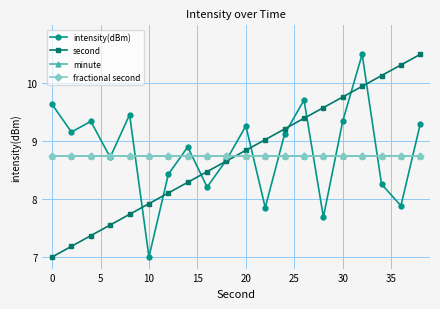

Is this an area chart (filled region under the line)?

No